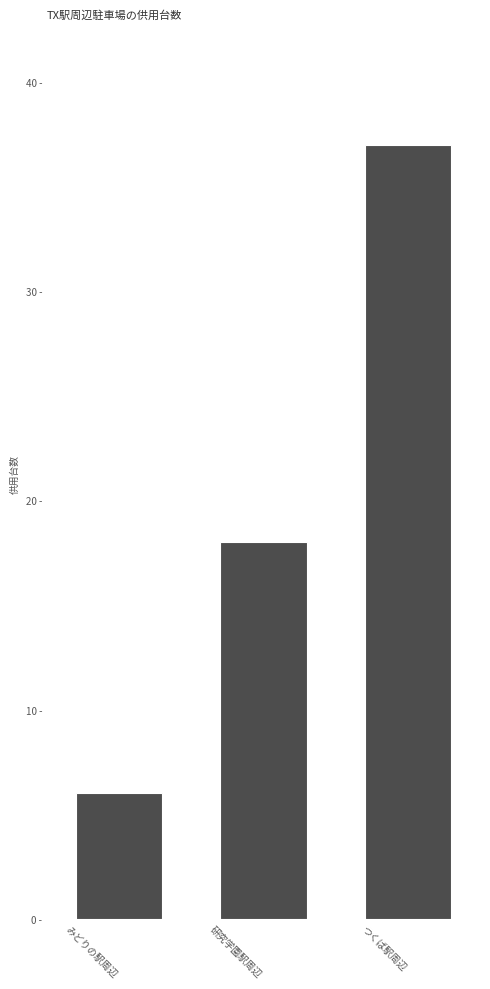

Which has a higher value, つくば駅周辺 or みどりの駅周辺?

つくば駅周辺